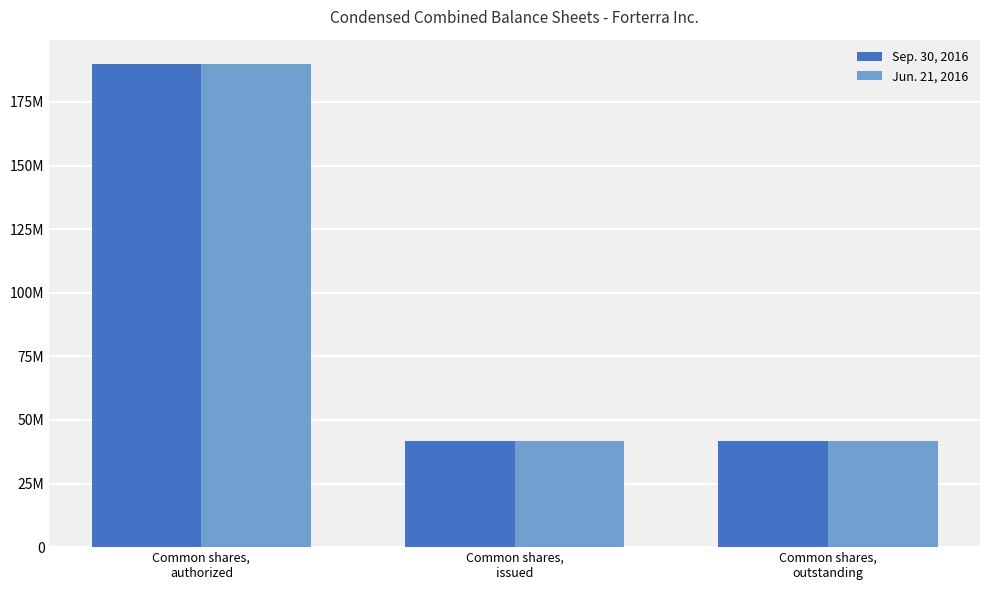

What is the sum of all Sep. 30, 2016 values?

273238944